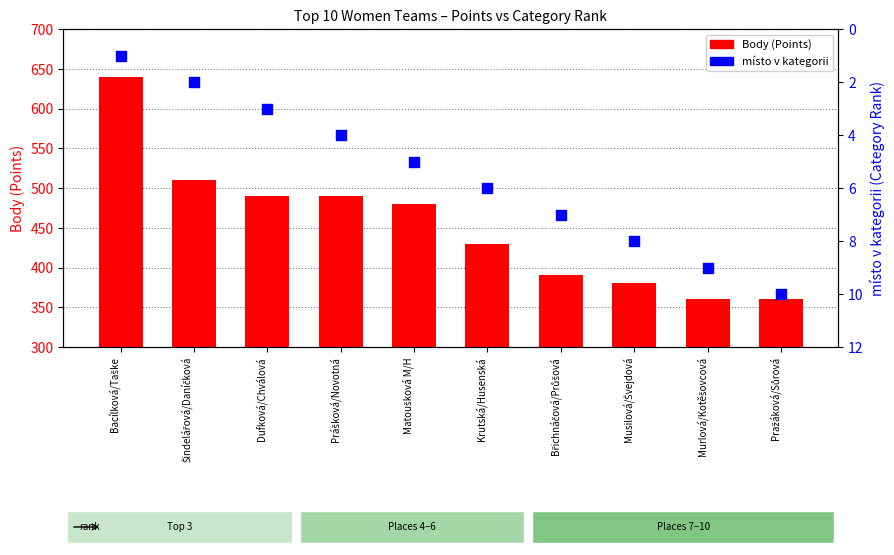

Which series has the largest total across all categories?

Body (Points)